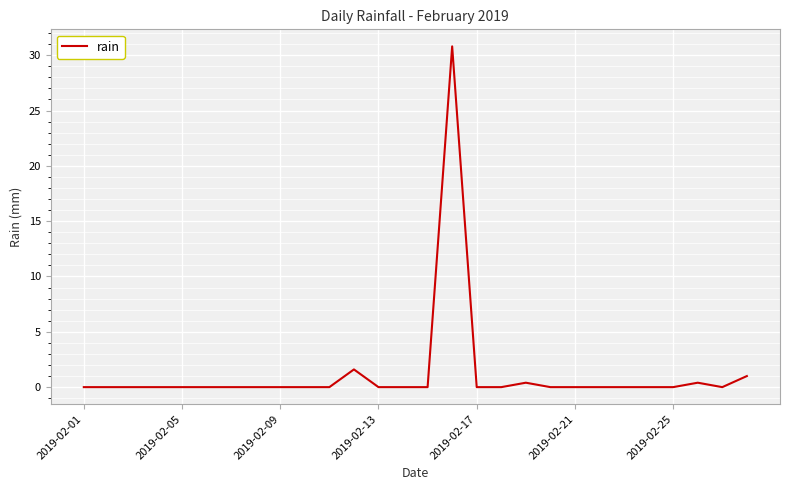

What is the greatest value displayed?

30.8